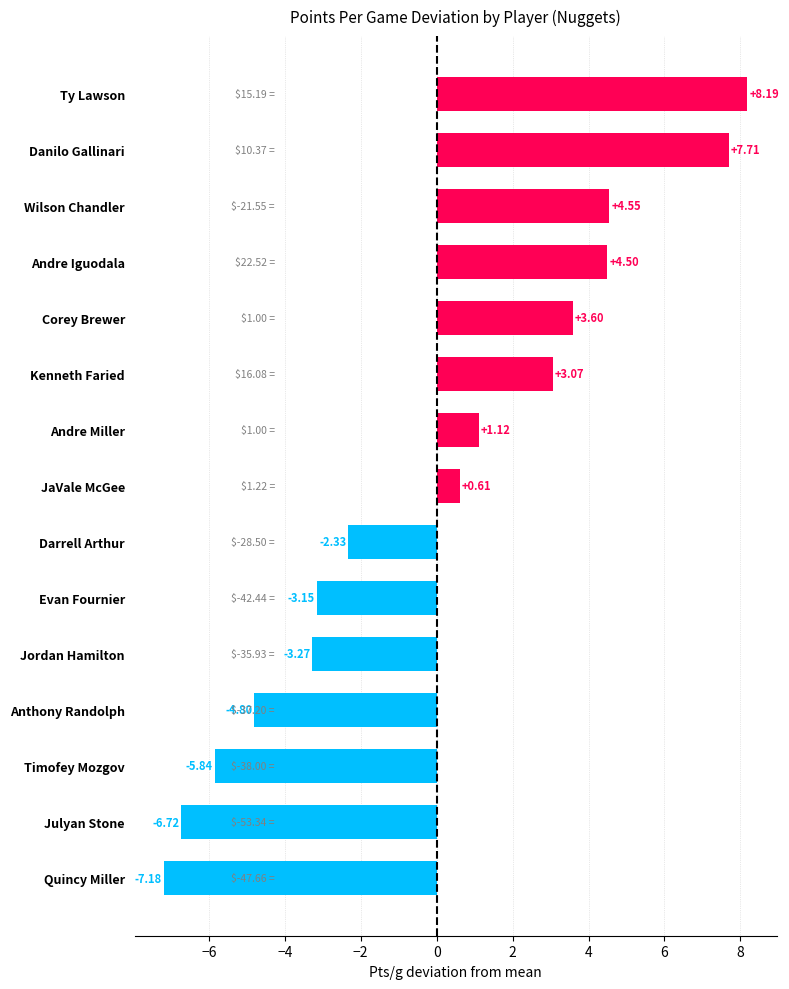

Between Evan Fournier and Jordan Hamilton, which is larger?

Evan Fournier